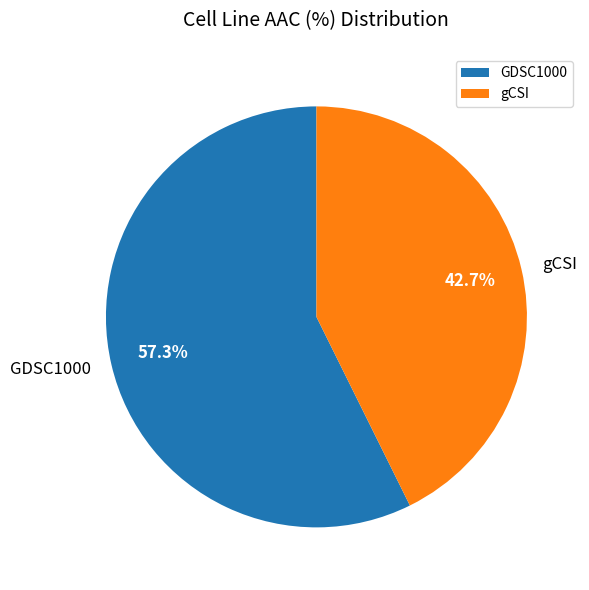

To the nearest percent, what is the difference between the largest and smallest slice percentages?

15%